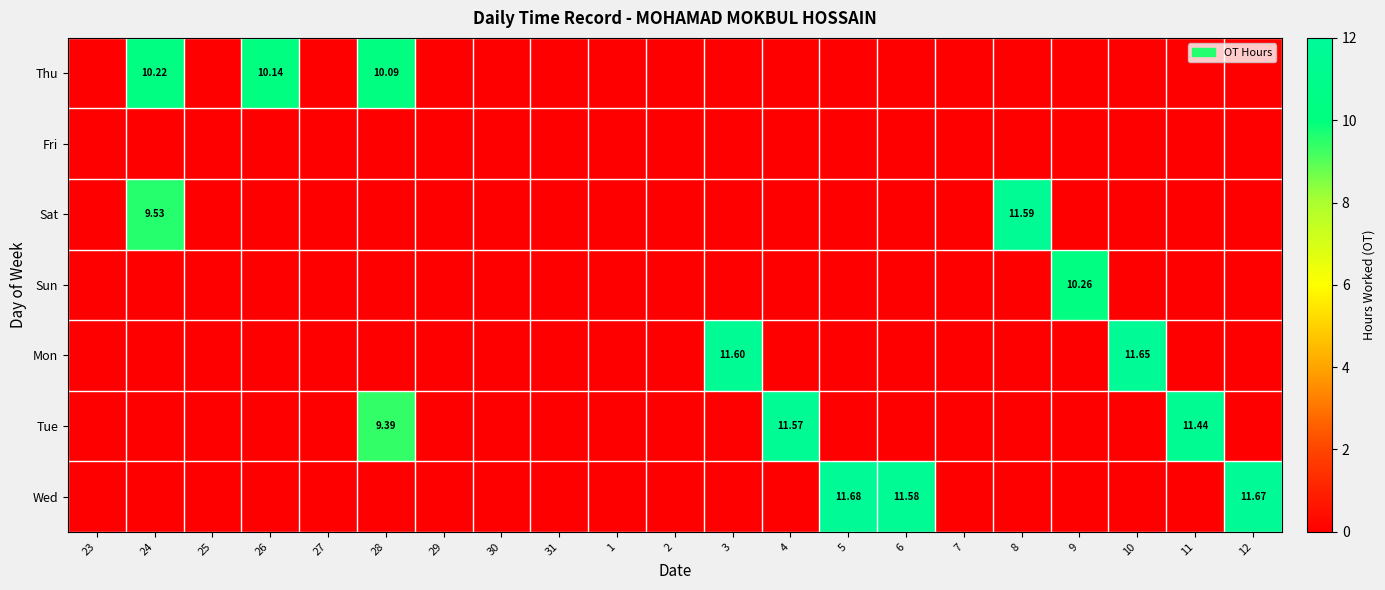

At 10, list the series in order from largest to smallest.

Mon, Thu, Fri, Sat, Sun, Tue, Wed